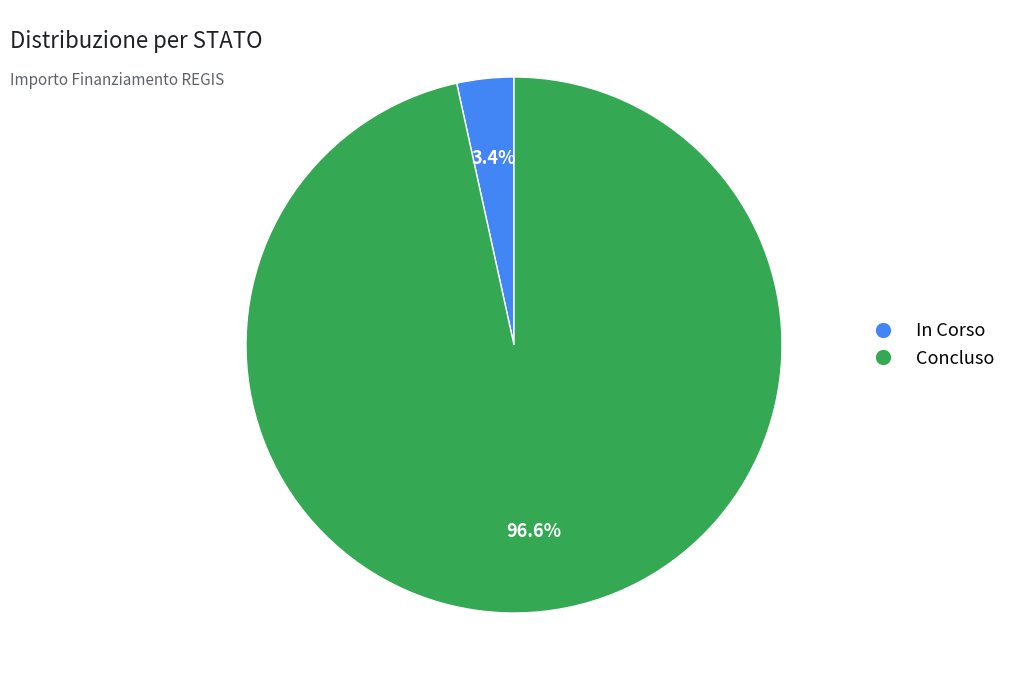

Which has a higher value, In Corso or Concluso?

Concluso